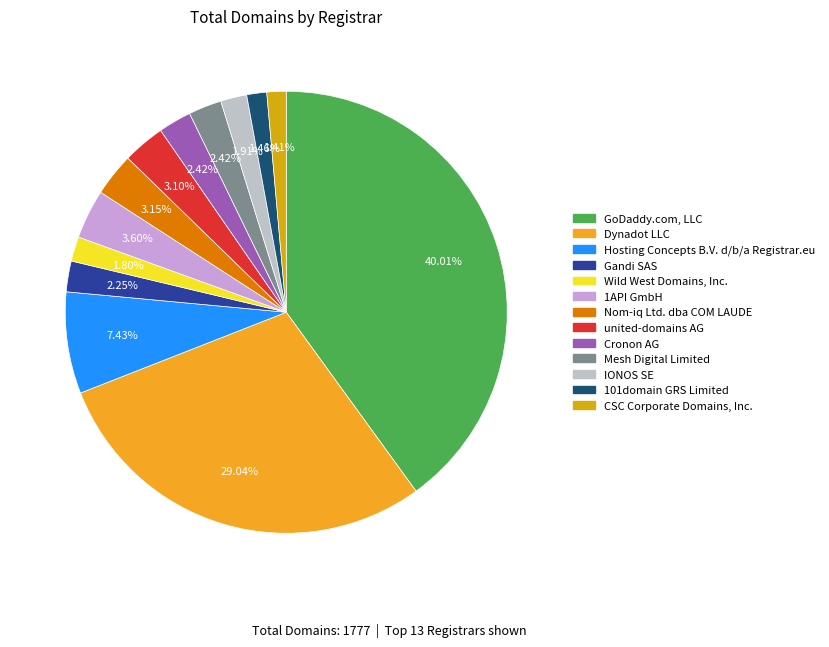

Is Dynadot LLC the majority of the pie?

No